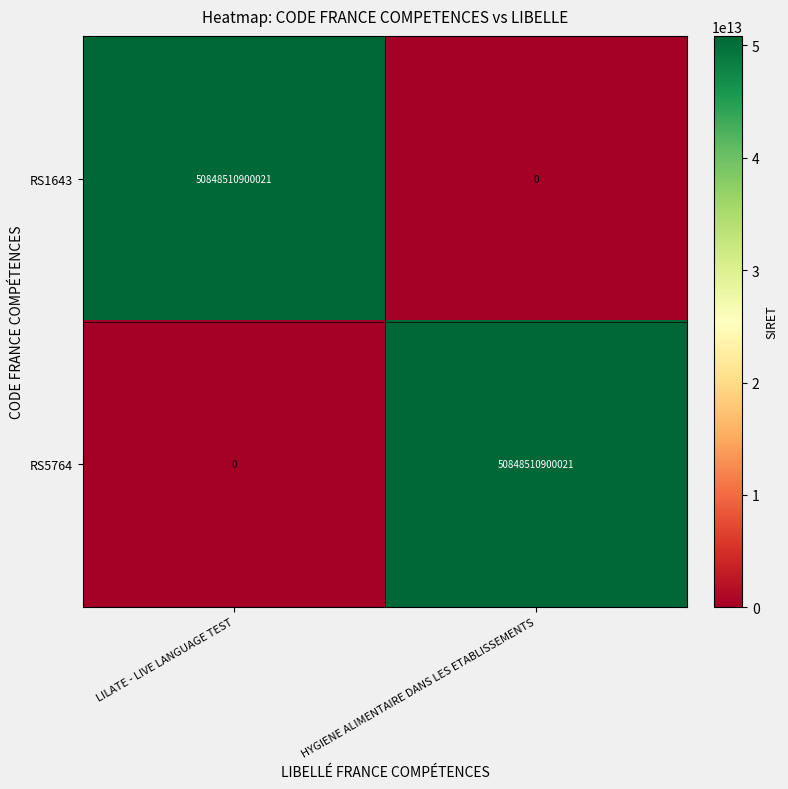

What is the difference between the highest and lowest values at HYGIENE ALIMENTAIRE DANS LES ETABLISSEMENTS?

50848510900021